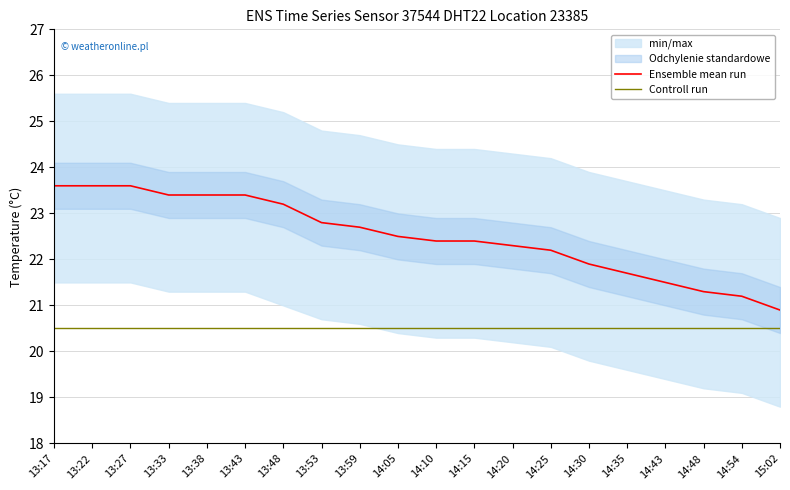

At which label does Ensemble mean run first exceed 22?

13:17